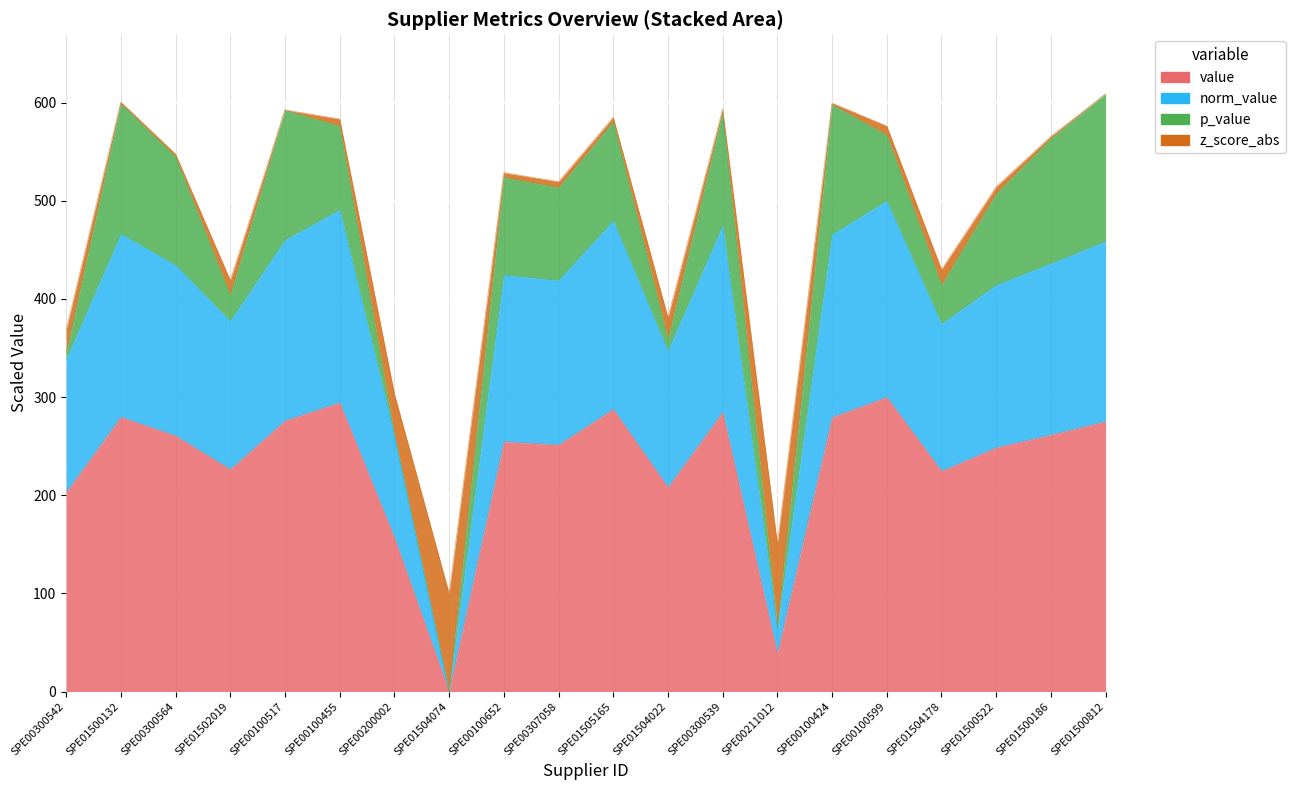

Between SPE00100599 and SPE01500186, which is larger?

SPE00100599